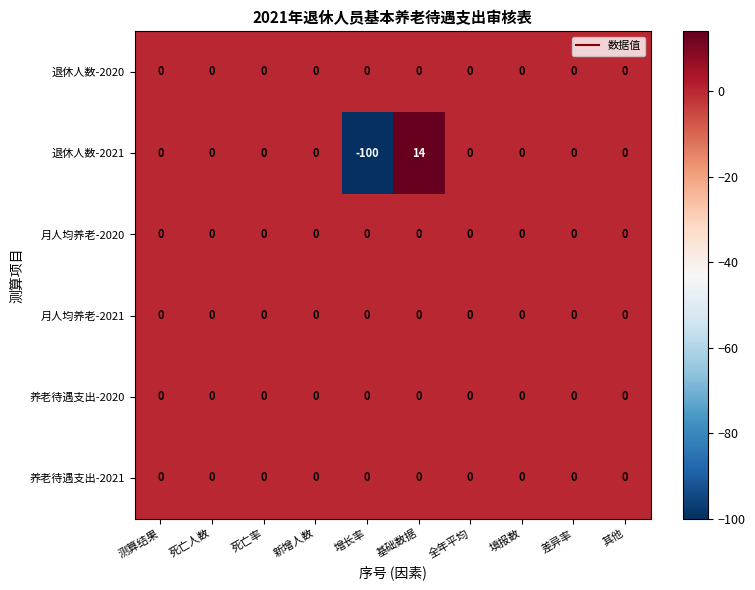

Which series has the largest range (max minus min)?

退休人数-2021